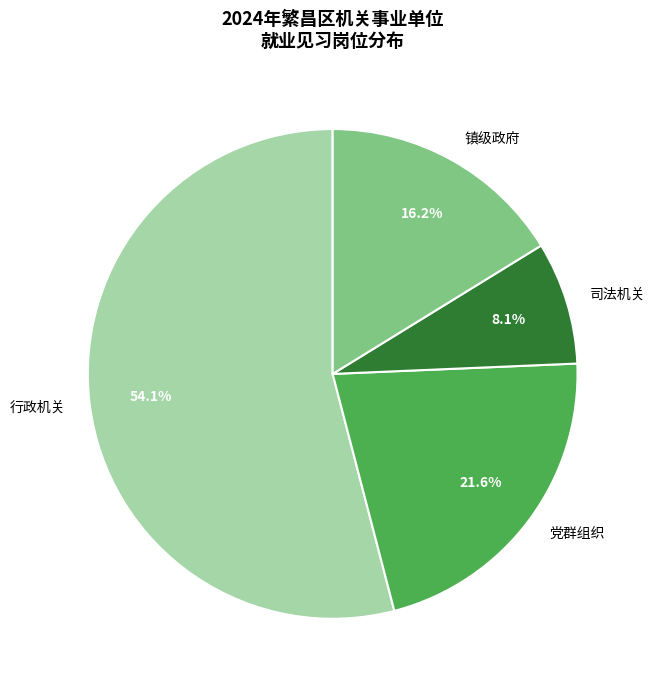

Is there any slice that represents more than half of the pie?

Yes